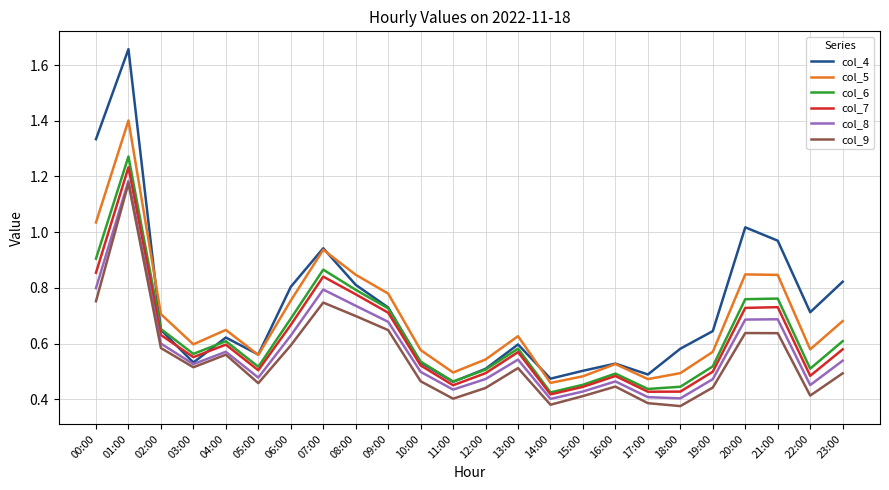

What position from the right is 01:00?

23